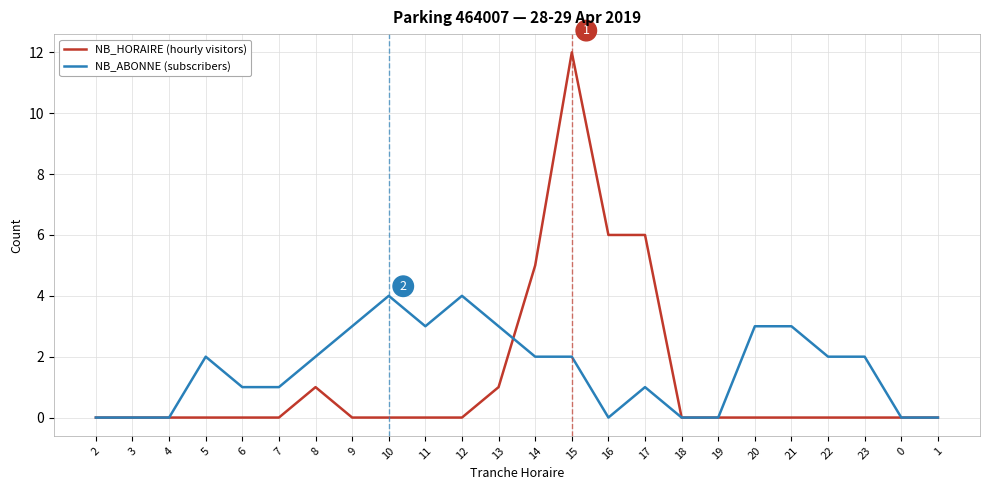

The value of NB_HORAIRE (hourly visitors) at 19 is 0. True or false?

True